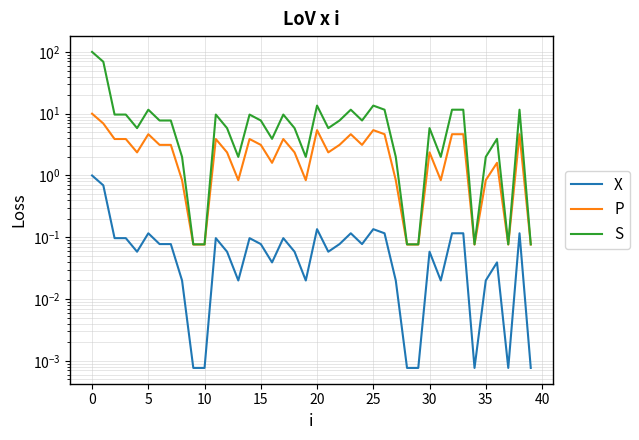

What is the value of the S point at the 2nd from the left?

69.3